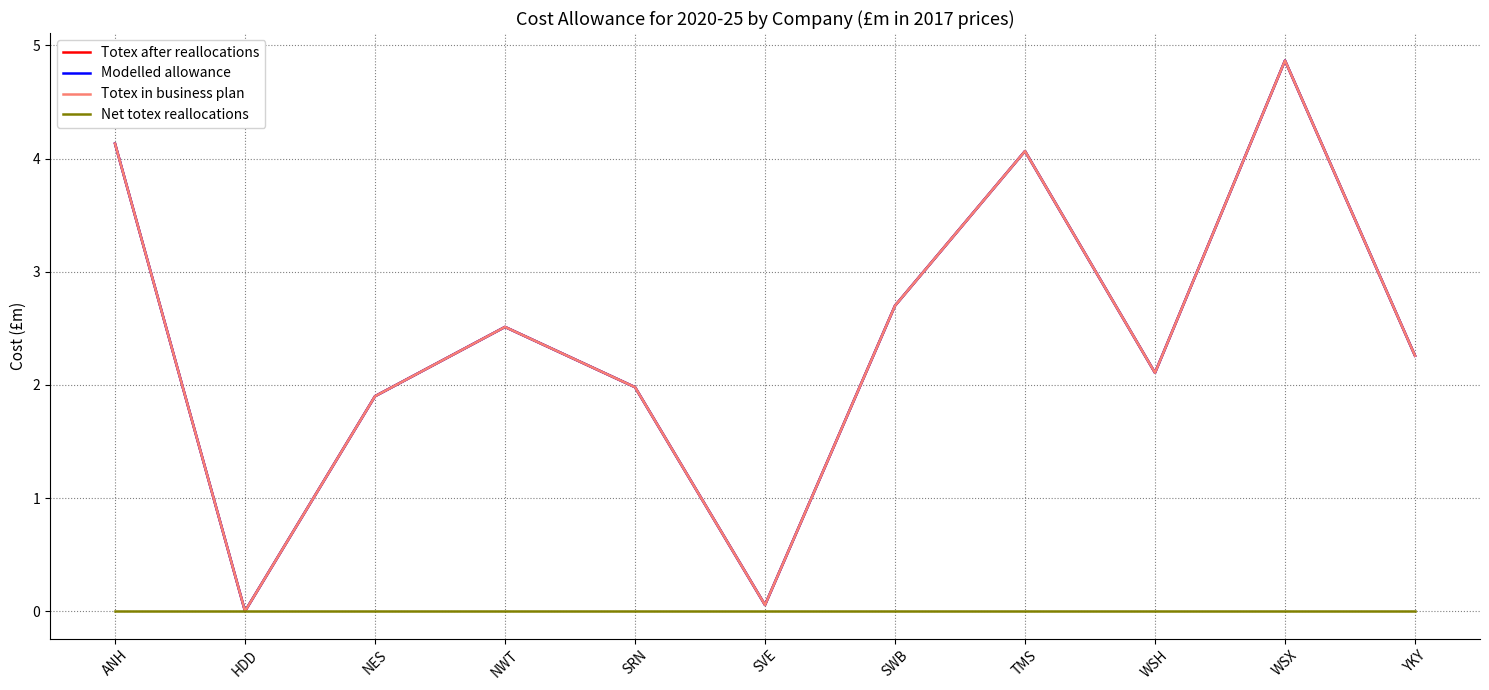

At how many categories does at least one series exceed 3?

3